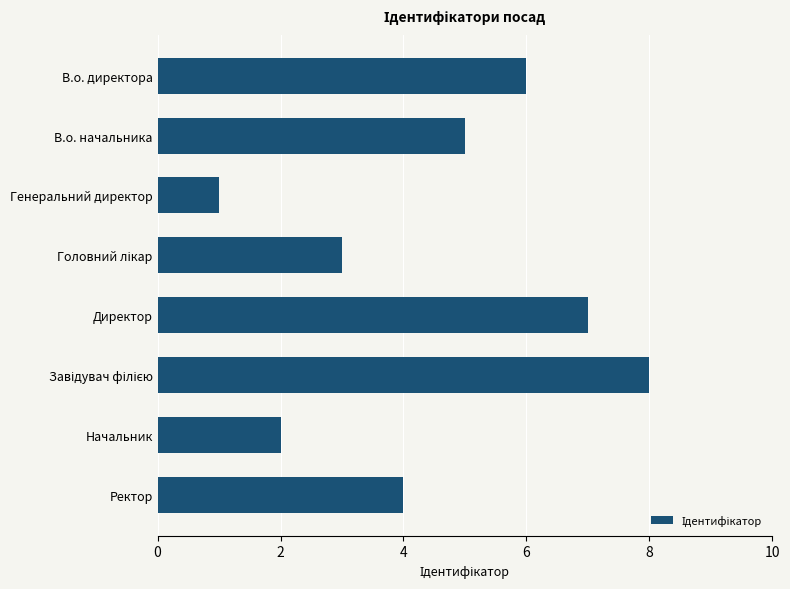

Reading top to bottom, extract all data points from this chart.

6	5	1	3	7	8	2	4